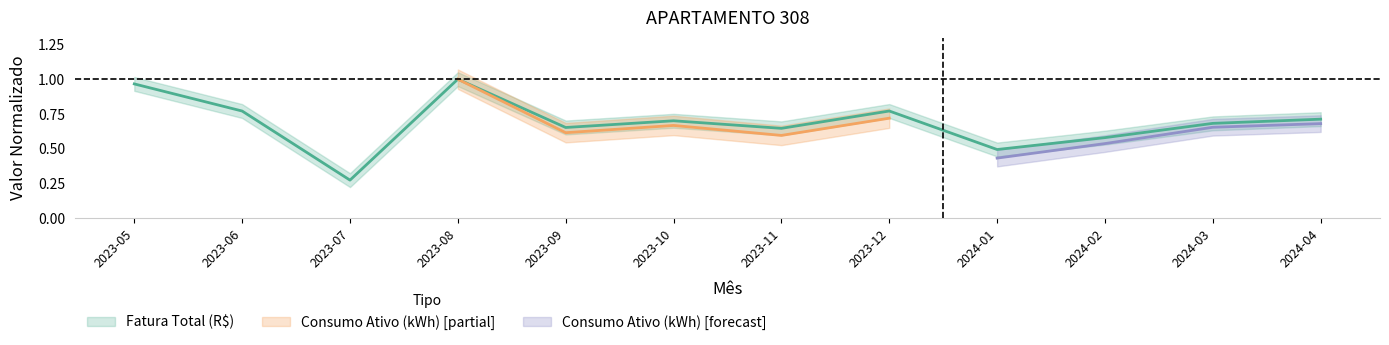

What value does the data have at 2023-09?

0.7